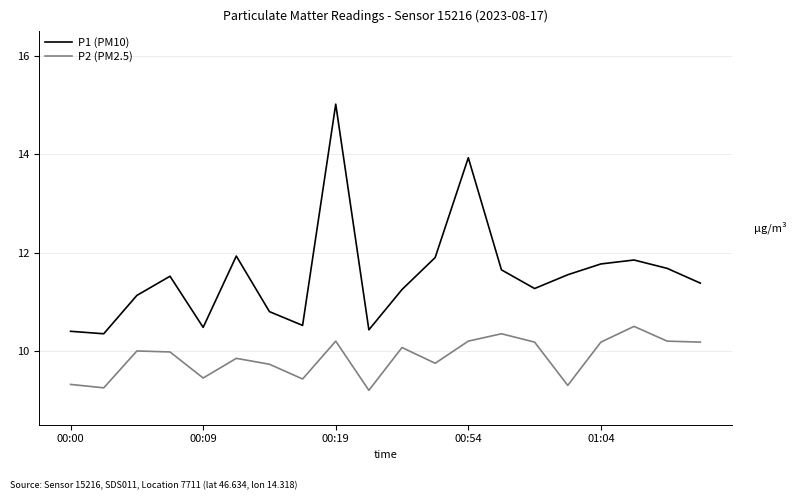

How many lines are shown in the chart?

2